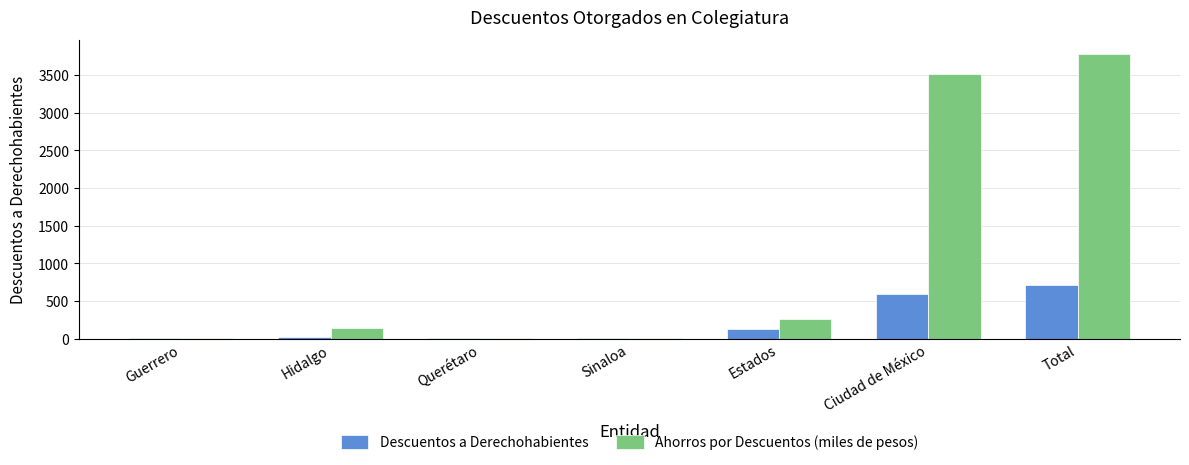

Which series has the largest range (max minus min)?

Ahorros por Descuentos (miles de pesos)